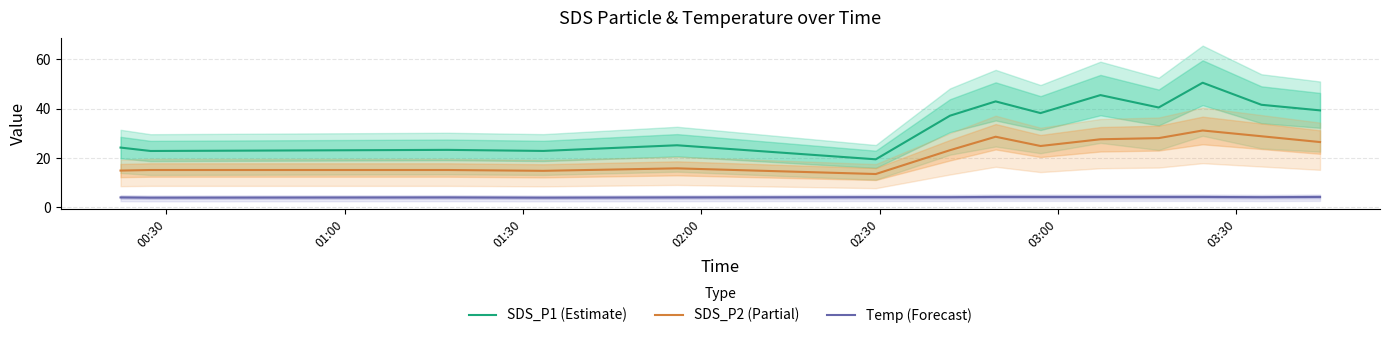

Which series has the largest range (max minus min)?

SDS_P1 (Estimate)